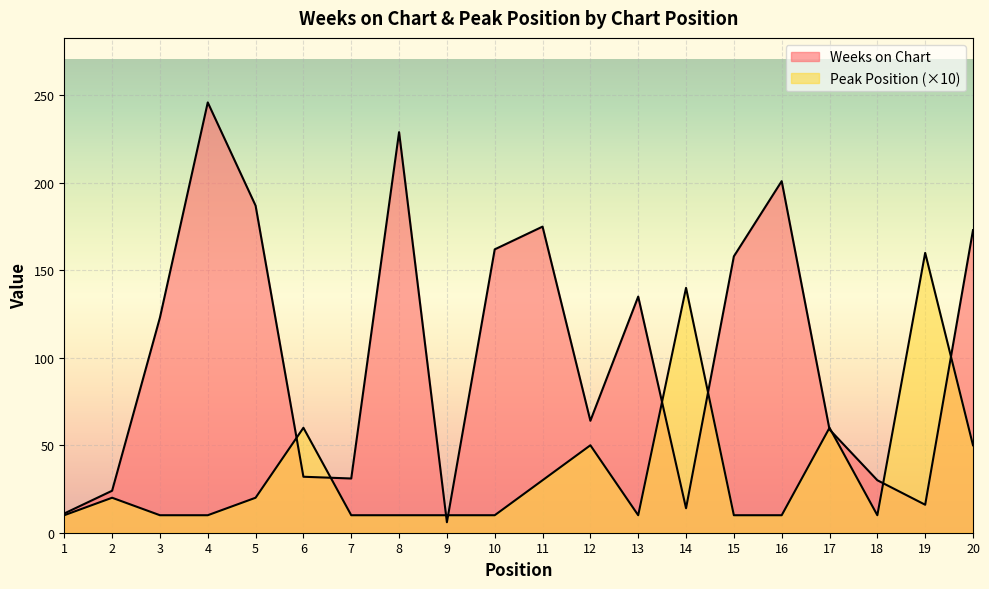

What is the sum of all Peak Position values?

700